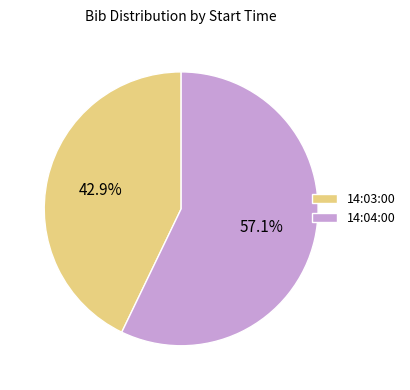

The 14:03:00 slice represents 43% of the pie. True or false?

True